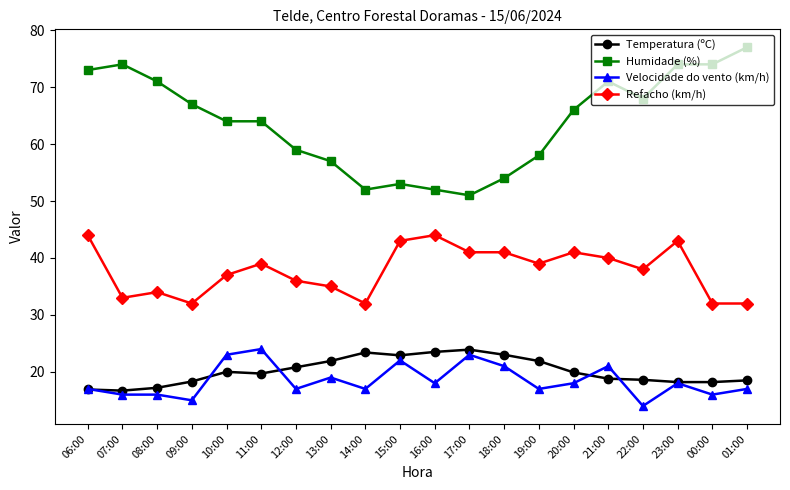

Which series has the widest spread of values?

Humidade (%)